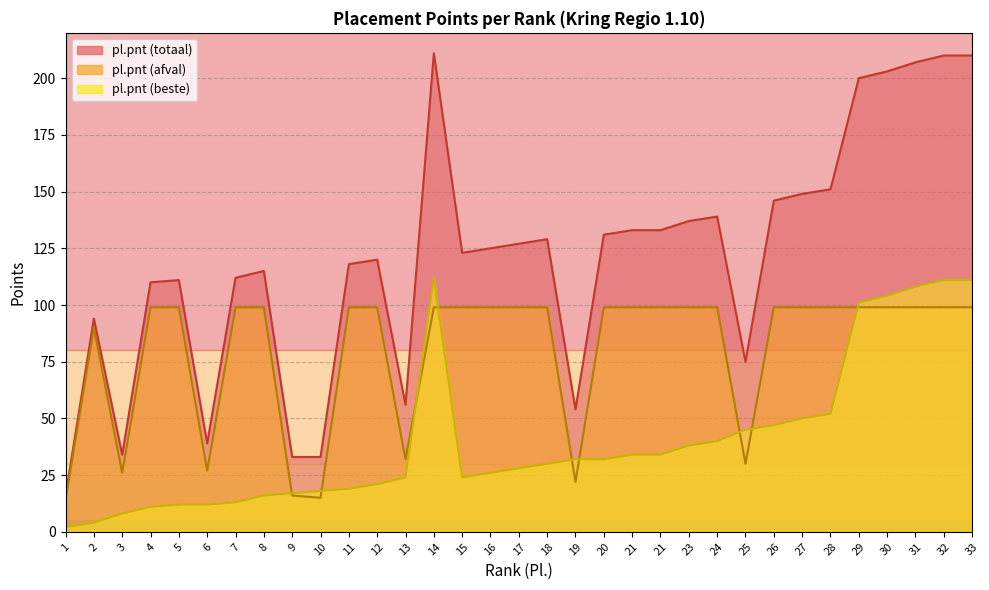

List the labels in order of pl.pnt_beste value, smallest first.

1, 2, 3, 4, 5, 6, 7, 8, 9, 10, 11, 12, 13, 15, 16, 17, 18, 19, 20, 21, 21, 23, 24, 25, 26, 27, 28, 29, 30, 31, 32, 33, 14